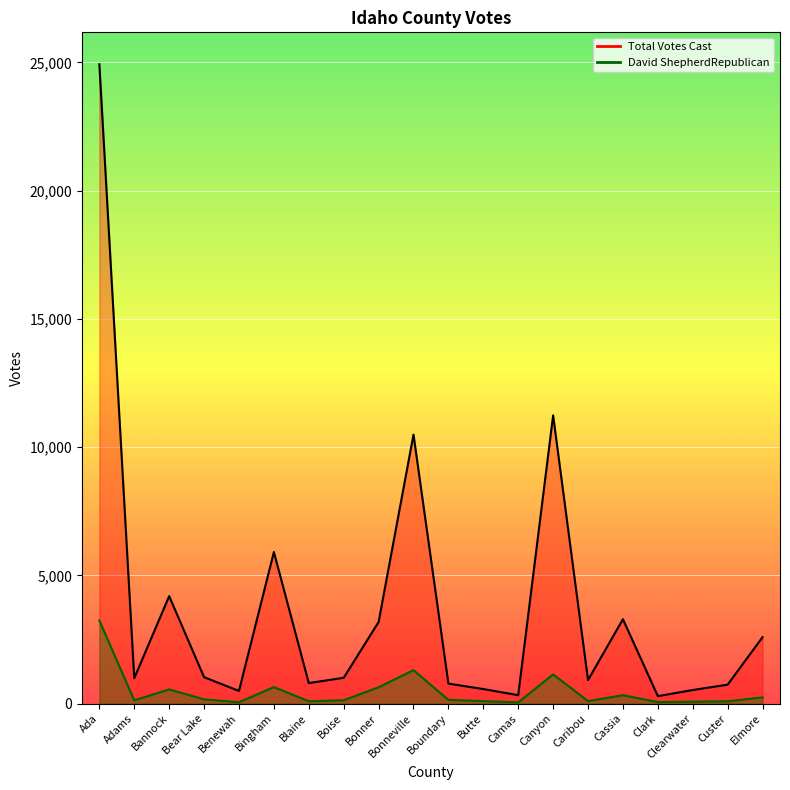

Rank the series by their maximum value, from lowest to highest.

David ShepherdRepublican, Total Votes Cast